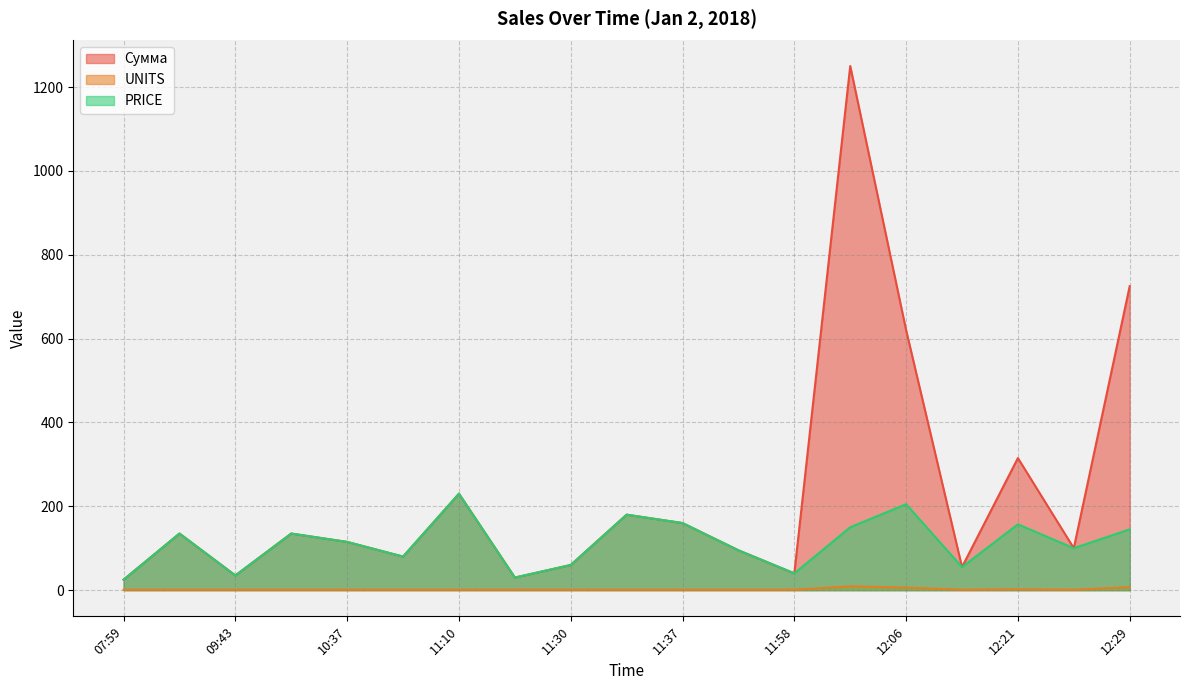

Read the UNITS value at 11:10.

1